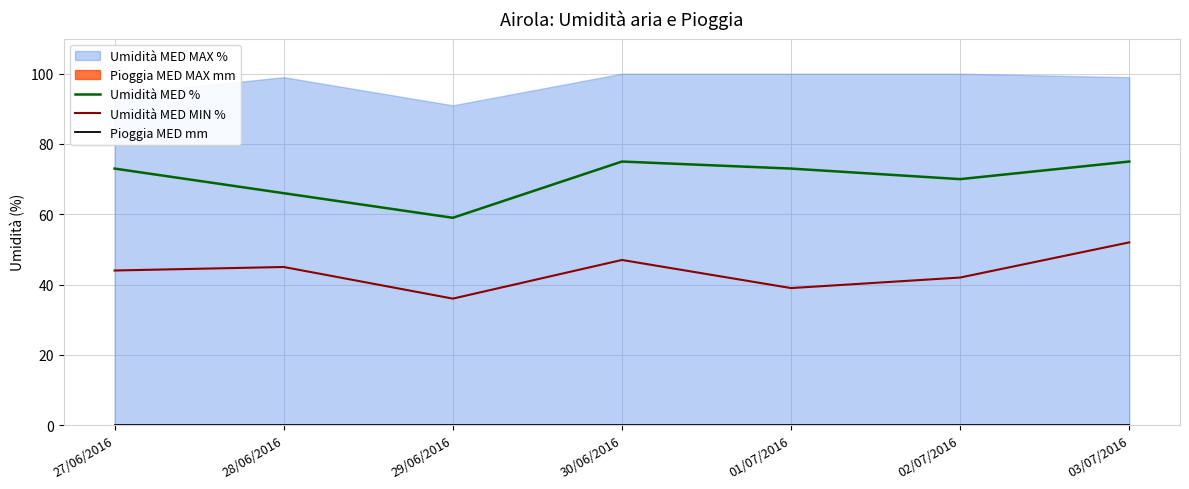

What is the difference between the maximum and second lowest values in the Umidità MED MIN % series?

13